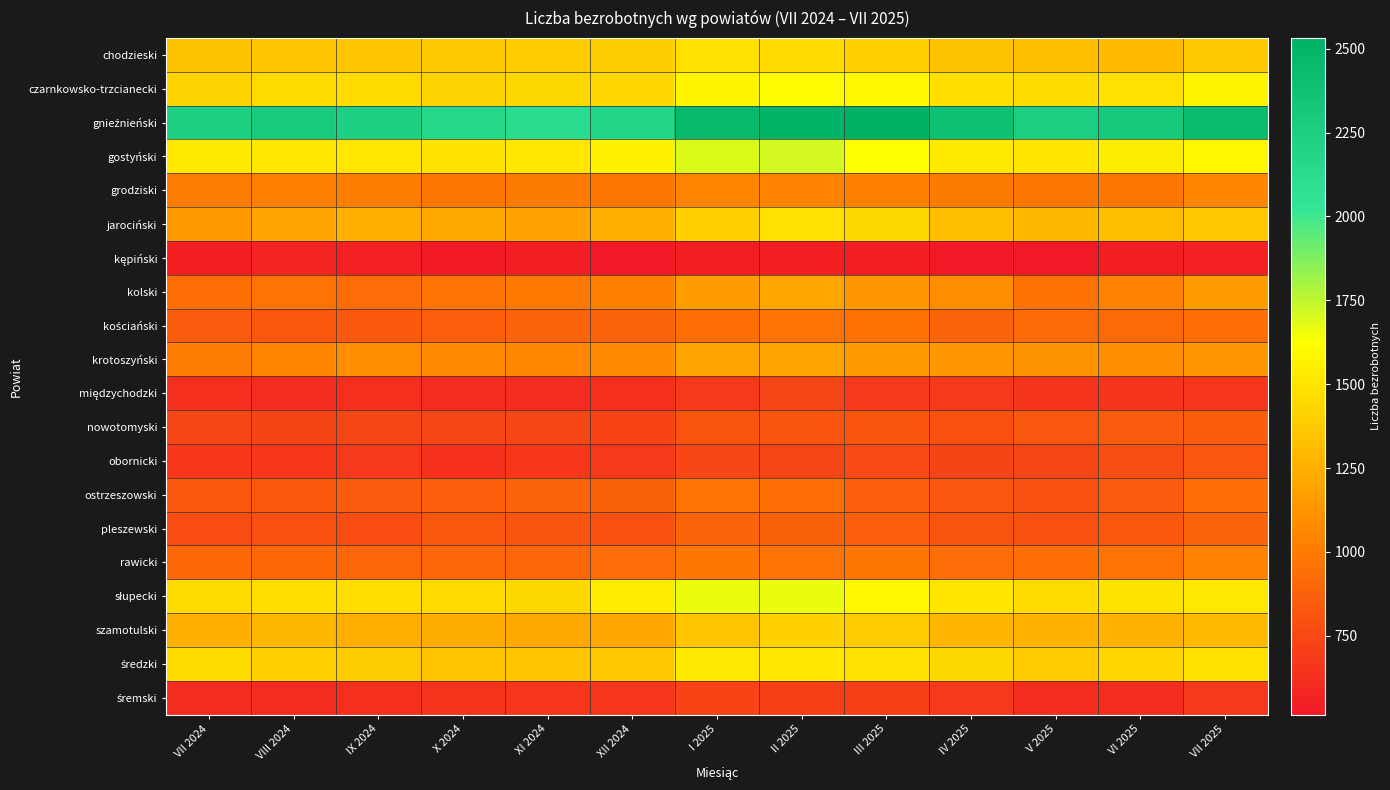

Which series has the largest range (max minus min)?

gnieźnieński